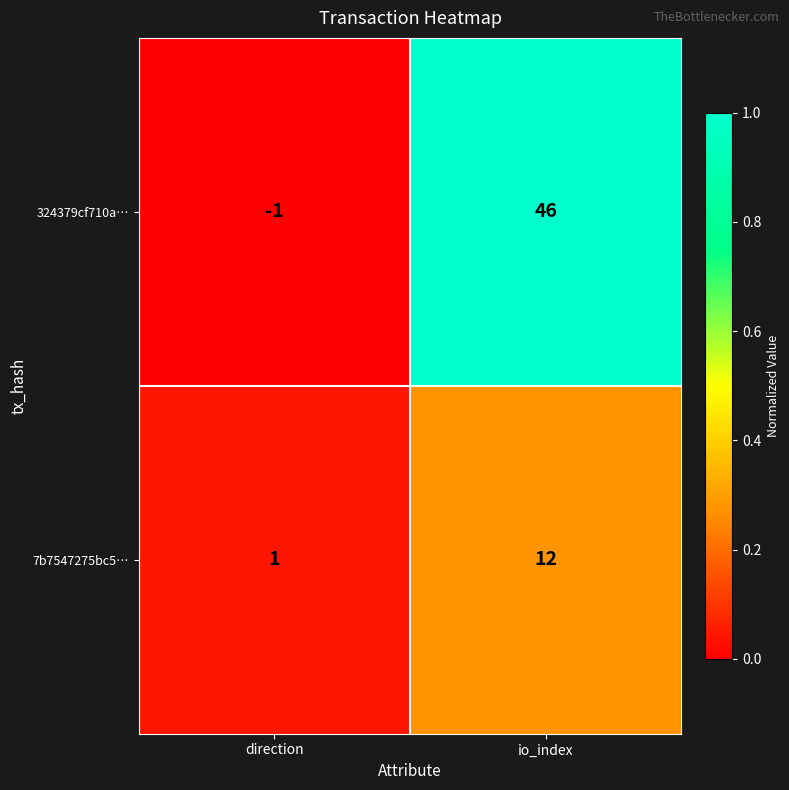

Reading left to right, list all the values displayed in this chart.

324379cf710a…: -1	46
7b7547275bc5…: 1	12